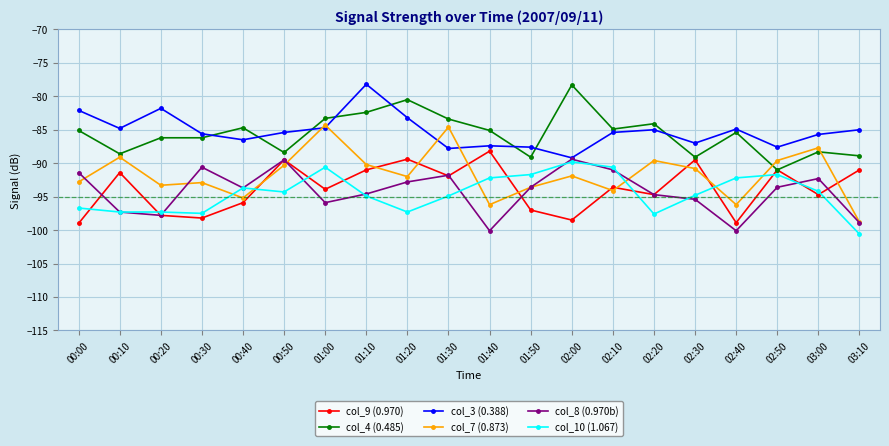

At 02:30, list the series in order from smallest to largest.

col_8 (0.970b), col_10 (1.067), col_7 (0.873), col_9 (0.970), col_4 (0.485), col_3 (0.388)